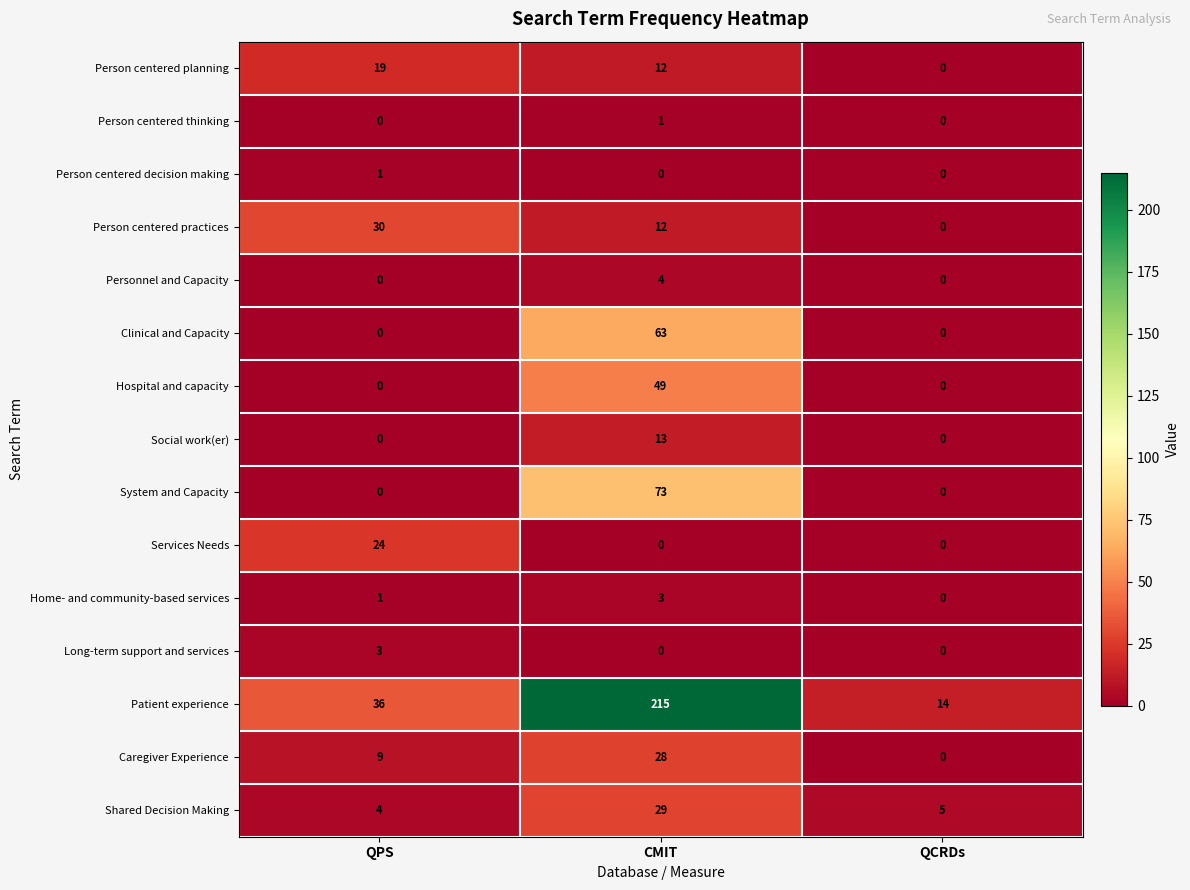

How many data points in Clinical and Capacity are above 0?

1